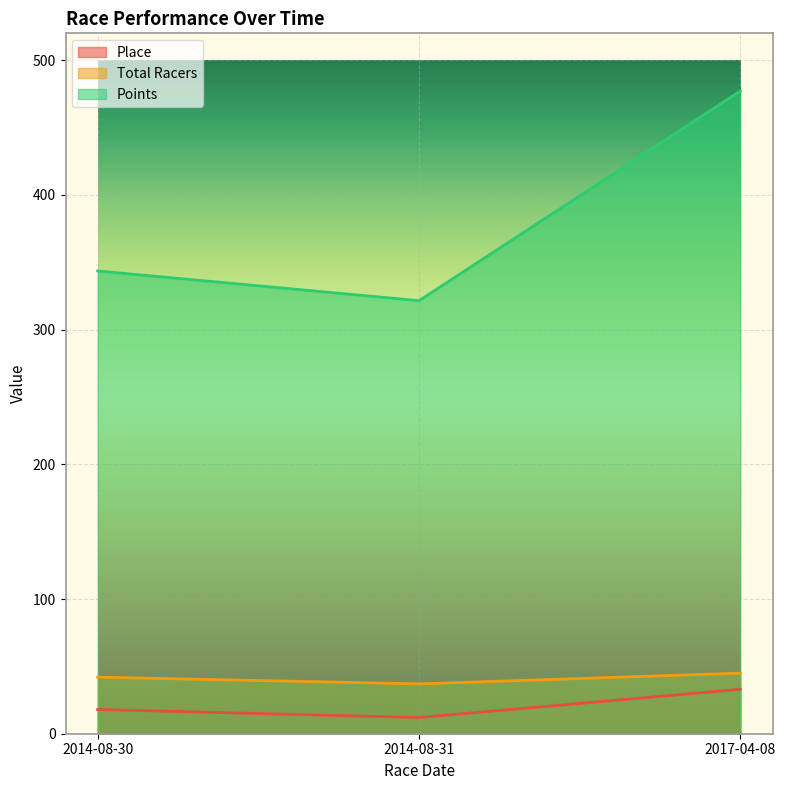

True or false: Total Racers has a value of 37.0 at 2014-08-31.

True